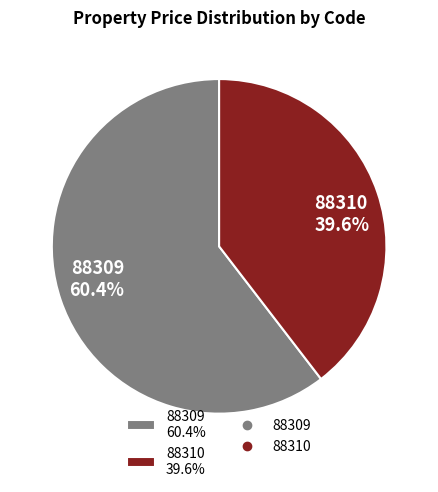

Is there any slice that represents more than half of the pie?

Yes